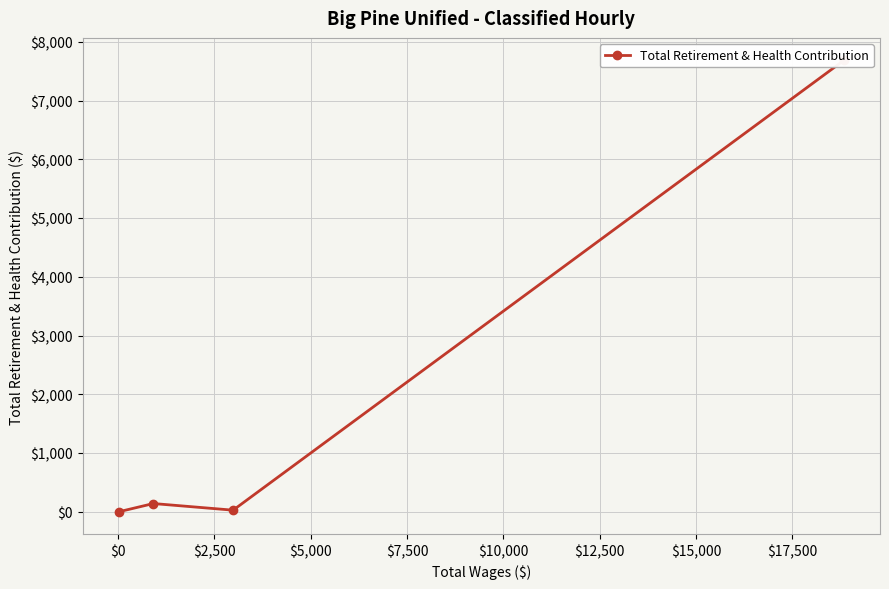

What is the difference between the maximum and minimum values?

7682